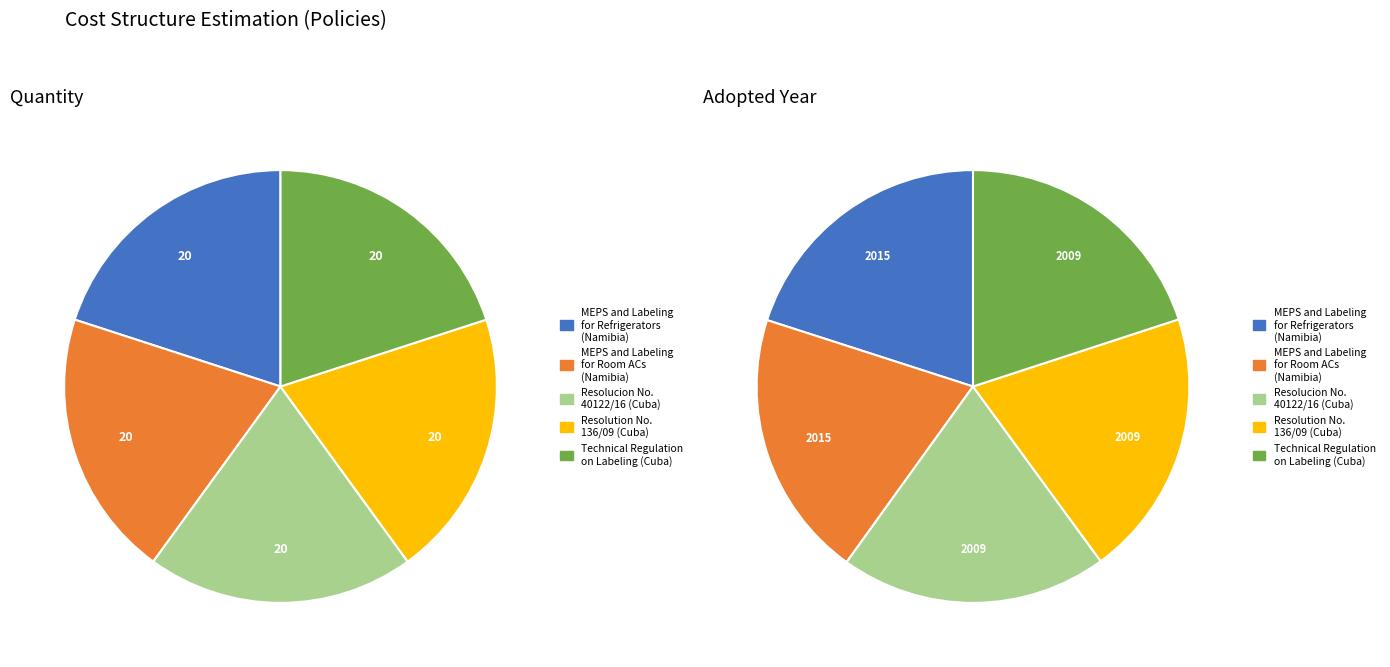

To the nearest percent, what portion does Technical Regulation
on Labeling (Cuba) represent?

20%